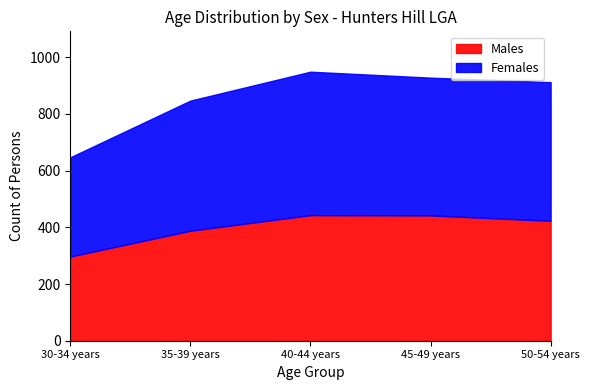

Between 35-39 years and 50-54 years, which series saw the biggest shift?

Males